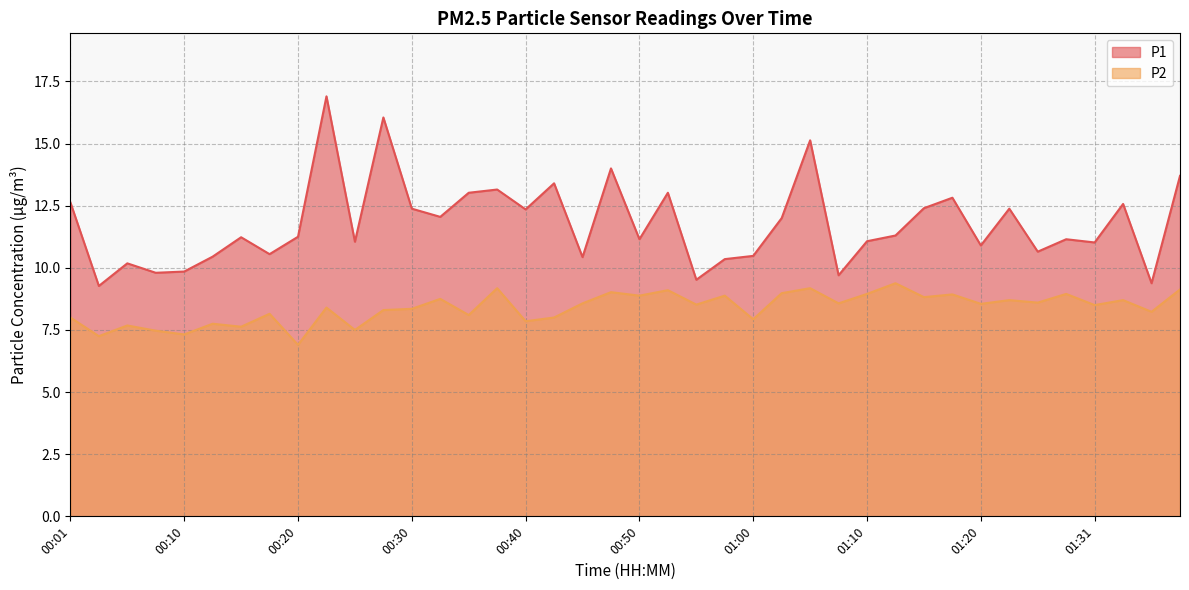

Reading left to right, what are all the values shown in this chart?

P1: 12.6	9.3	10.2	9.8	9.8	10.4	11.2	10.6	11.2	16.9	11.1	16.1	12.4	12.1	13.0	13.2	12.3	13.4	10.4	14.0	11.2	13.0	9.5	10.3	10.5	12.0	15.1	9.7	11.1	11.3	12.4	12.8	10.9	12.4	10.7	11.2	11.0	12.6	9.4	13.7
P2: 8.0	7.2	7.7	7.5	7.3	7.8	7.6	8.2	6.9	8.4	7.5	8.3	8.3	8.8	8.1	9.2	7.8	8.0	8.6	9.0	8.9	9.1	8.5	8.9	7.9	9.0	9.2	8.6	8.9	9.4	8.8	8.9	8.6	8.7	8.6	8.9	8.5	8.7	8.2	9.1